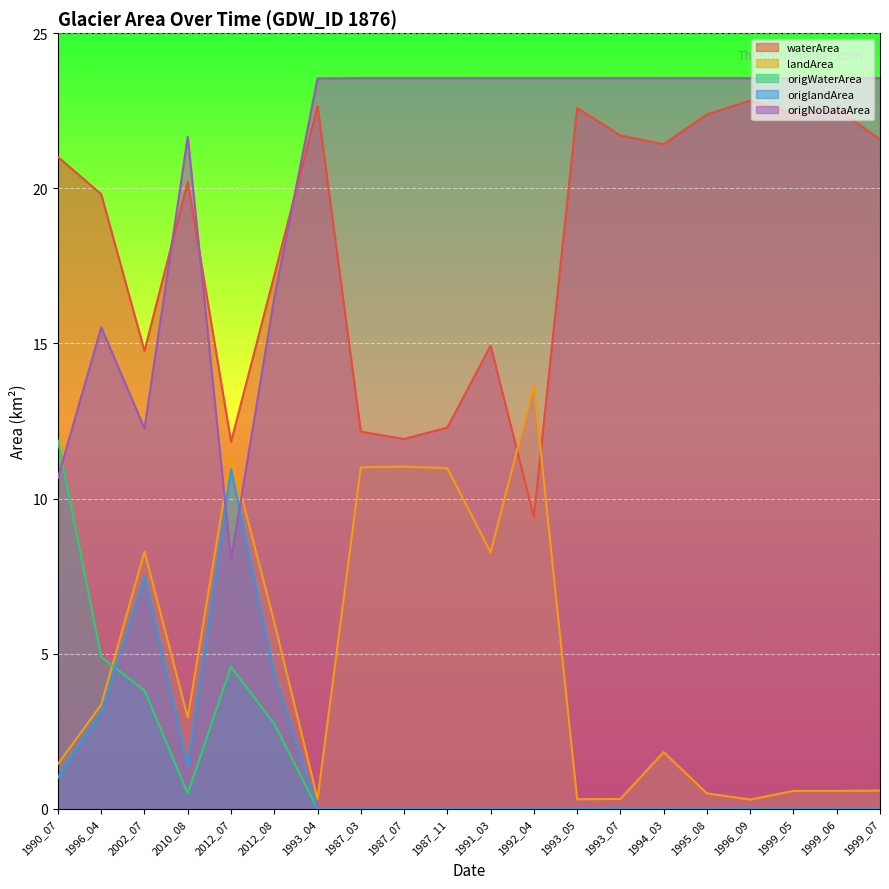

The origNoDataArea series shows 23.6 at 1987_11. True or false?

True